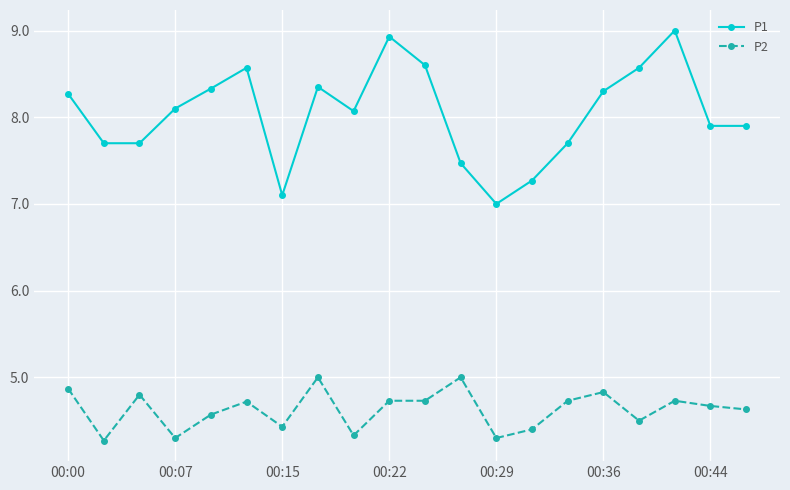

At how many categories does at least one series exceed 8?

11